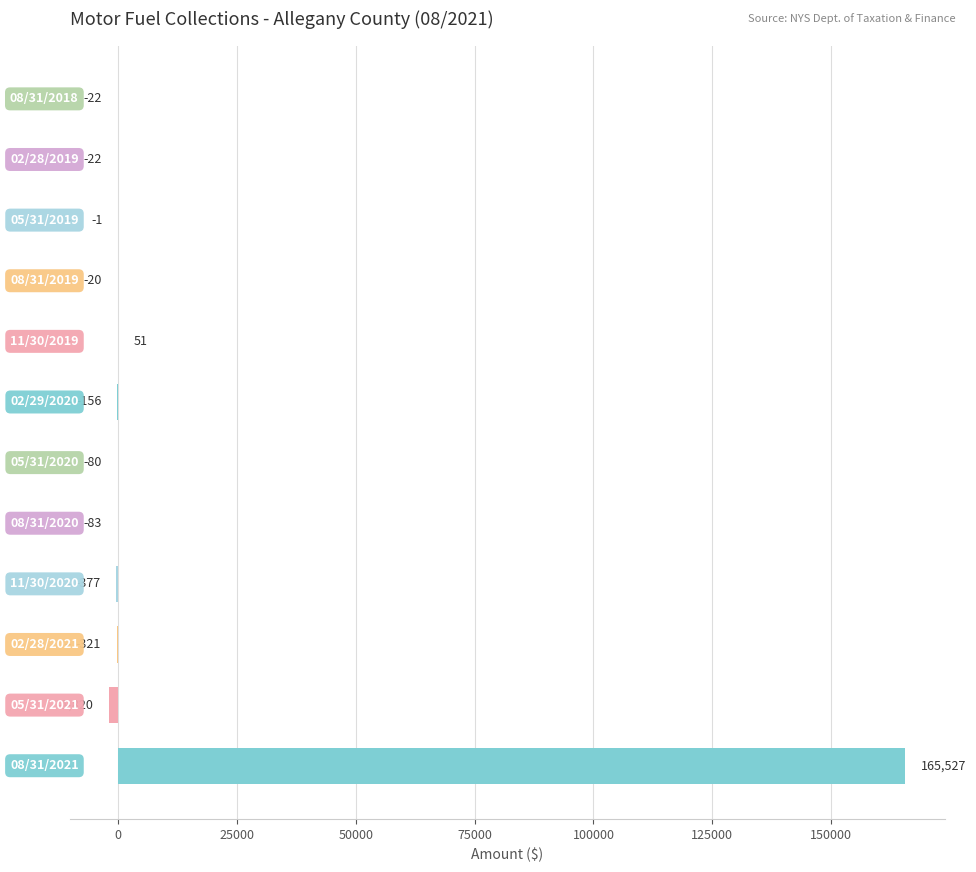

What is the maximum value shown in the chart?

165527.4